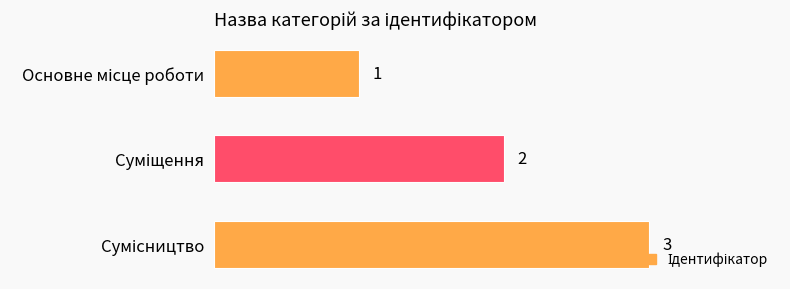

How many values are between 1 and 3?

3